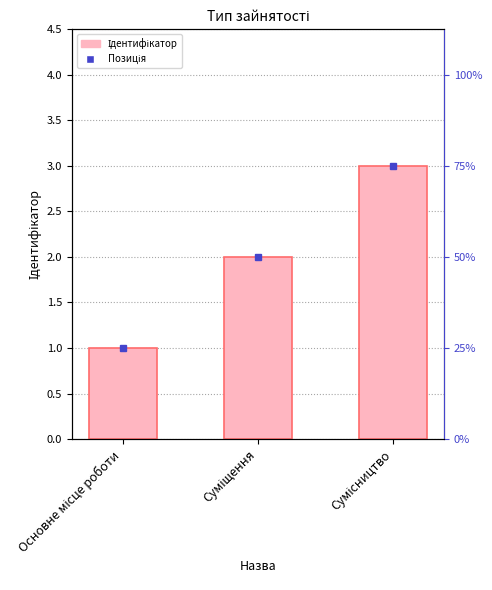

What is the ratio of the value at Суміщення to the value at Основне місце роботи?

2.0